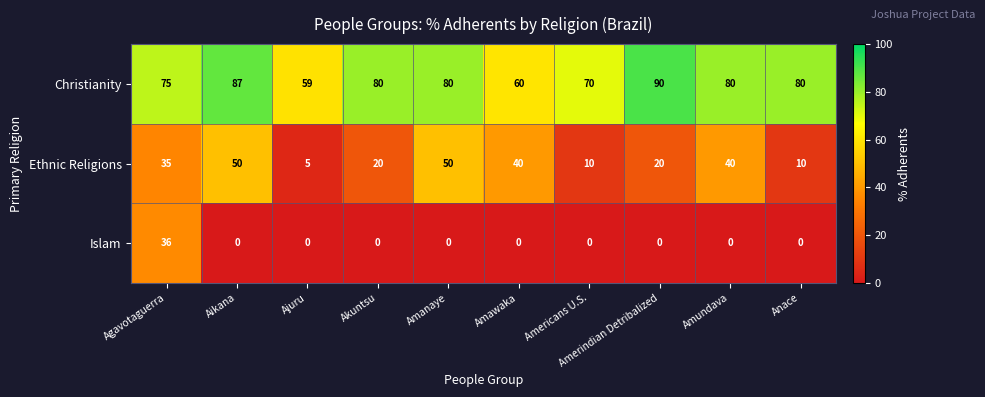

Count the Ethnic Religions values in the range 10 to 40.

7